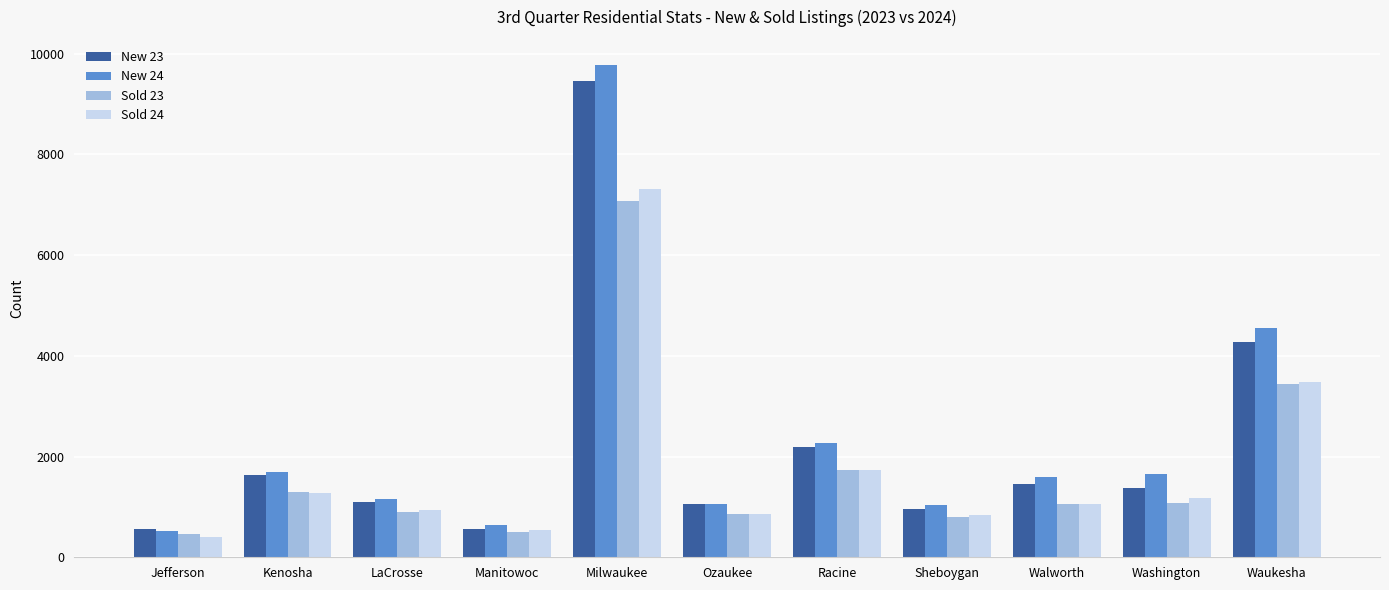

Which series changed the most between Manitowoc and Walworth?

New 24